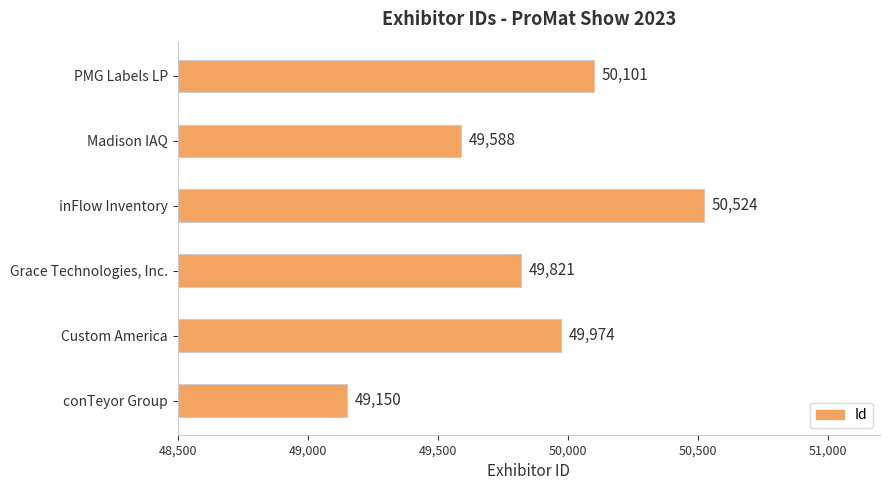

Are the bars horizontal?

Yes